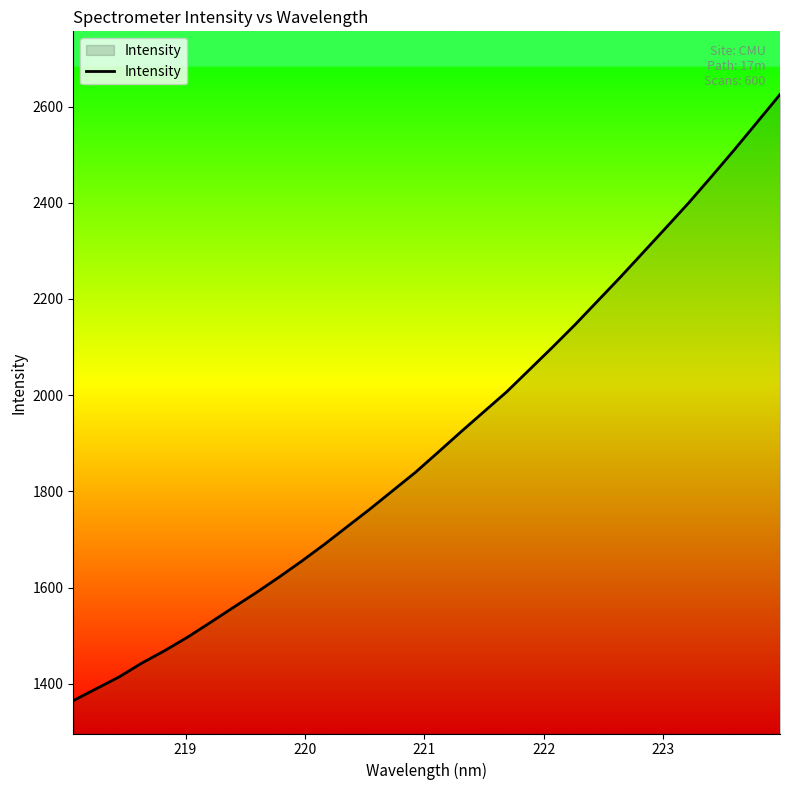

How many values are below 1881?

16